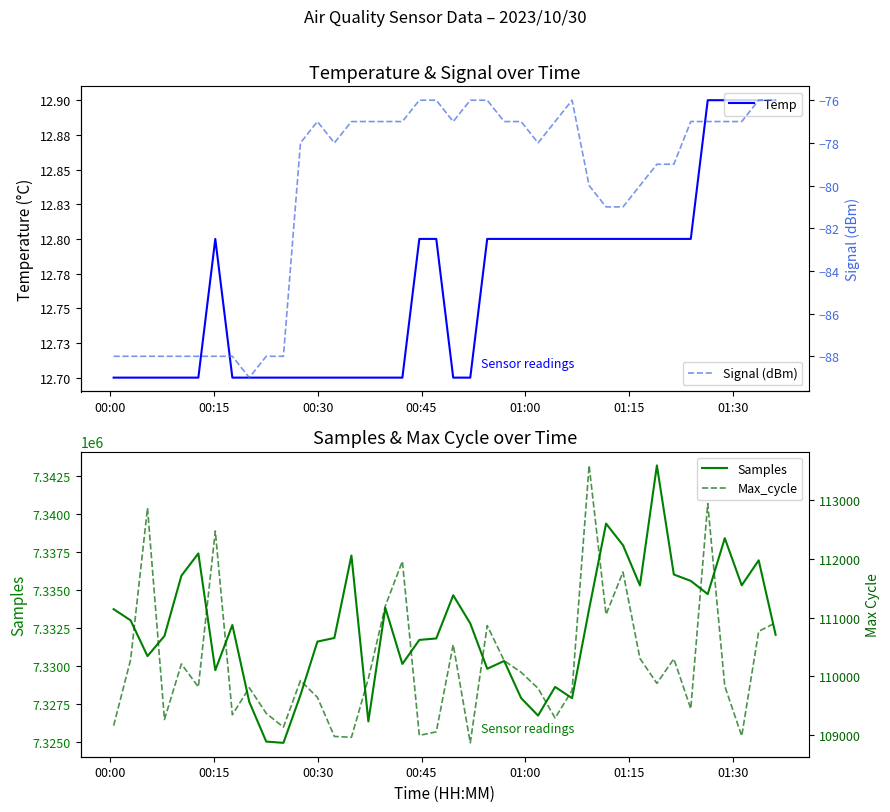

How many series are shown in this chart?

4